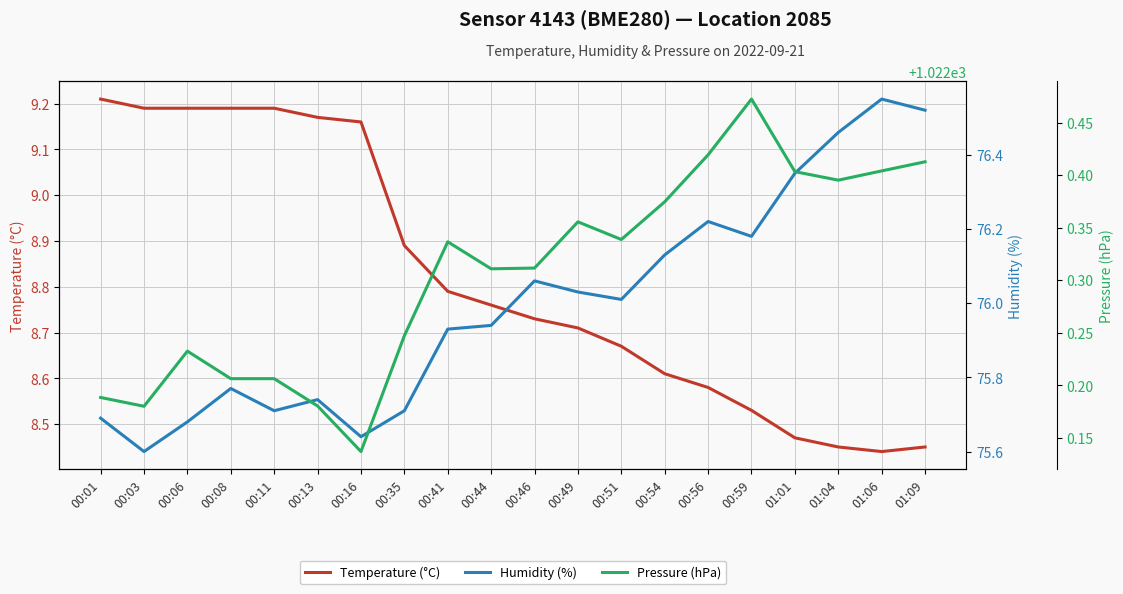

What is the average value of the Humidity (%) series?

76.0